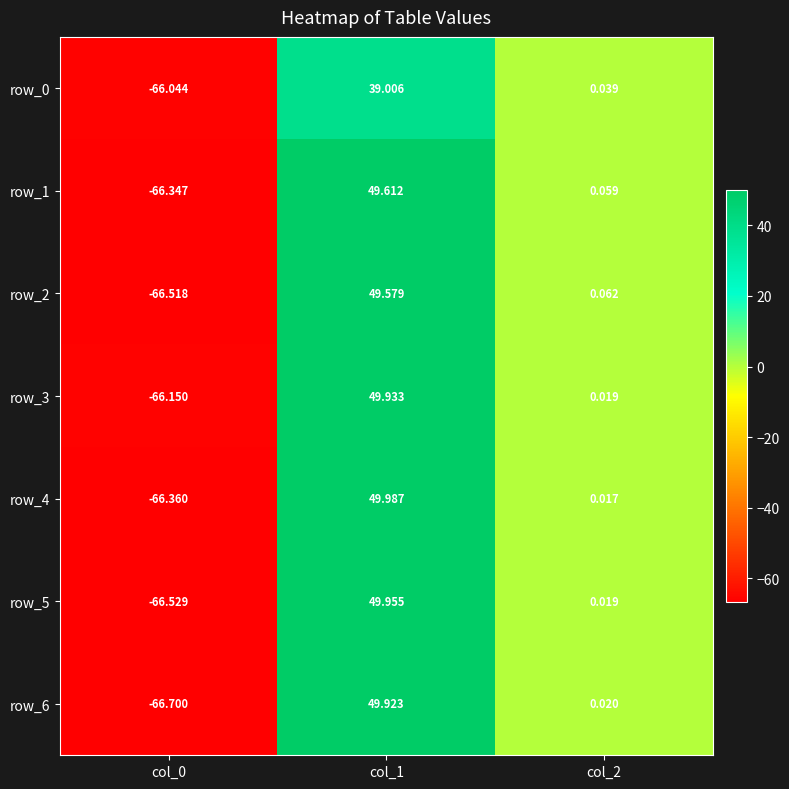

Is the value of row_2 at col_2 greater than the value of row_3 at col_1?

No